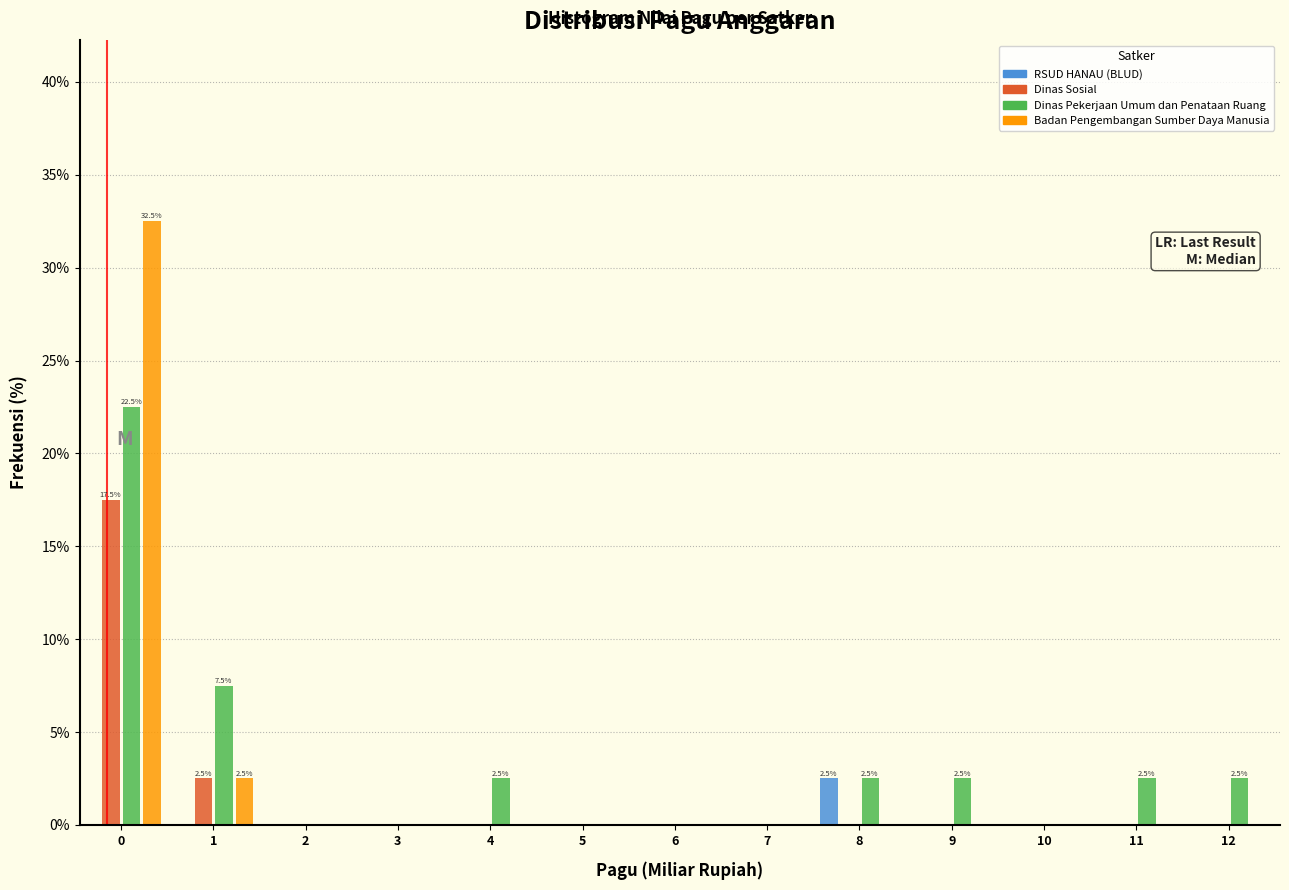

What is the sum of the Badan Pengembangan Sumber Daya Manusia values at 0 and 8?

32.5